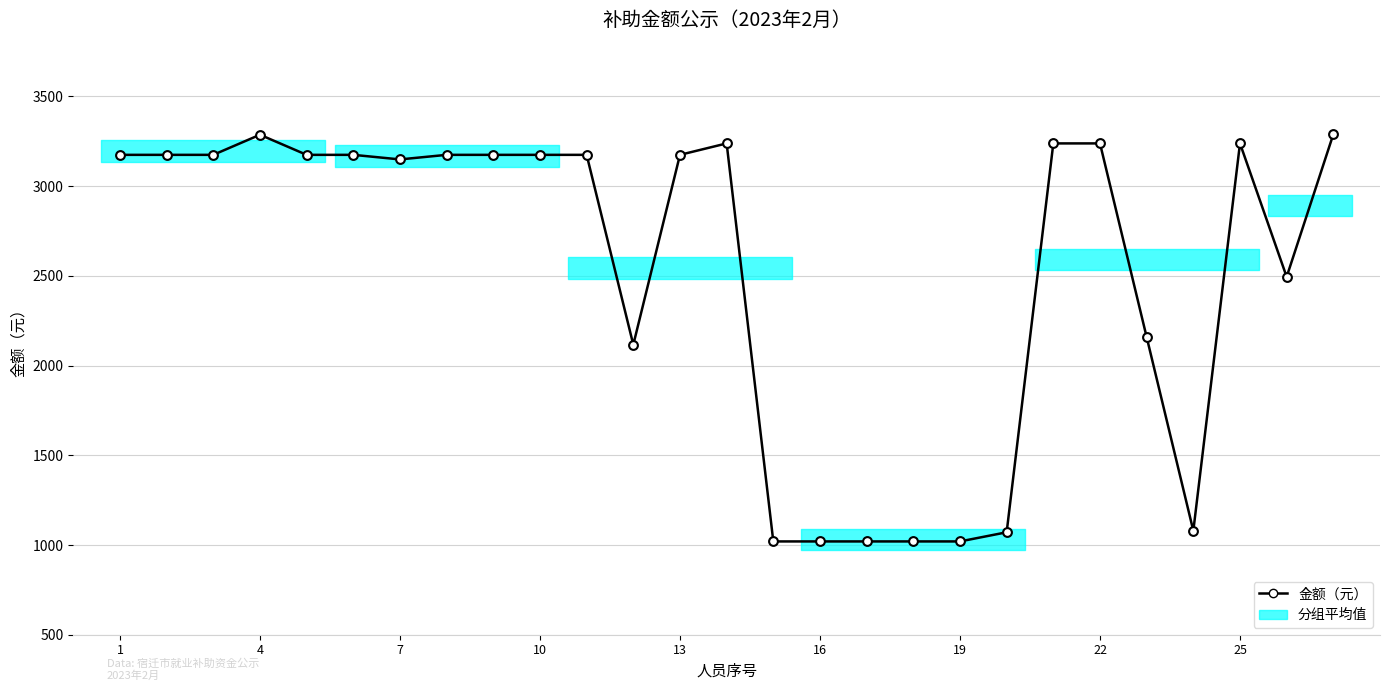

What is the greatest value displayed?

3289.5